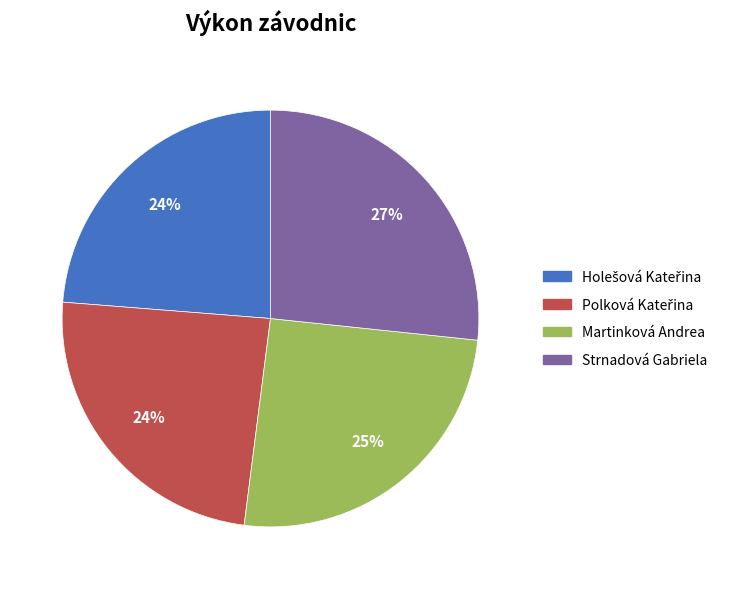

To the nearest percent, what is the difference between the largest and smallest slice percentages?

3%